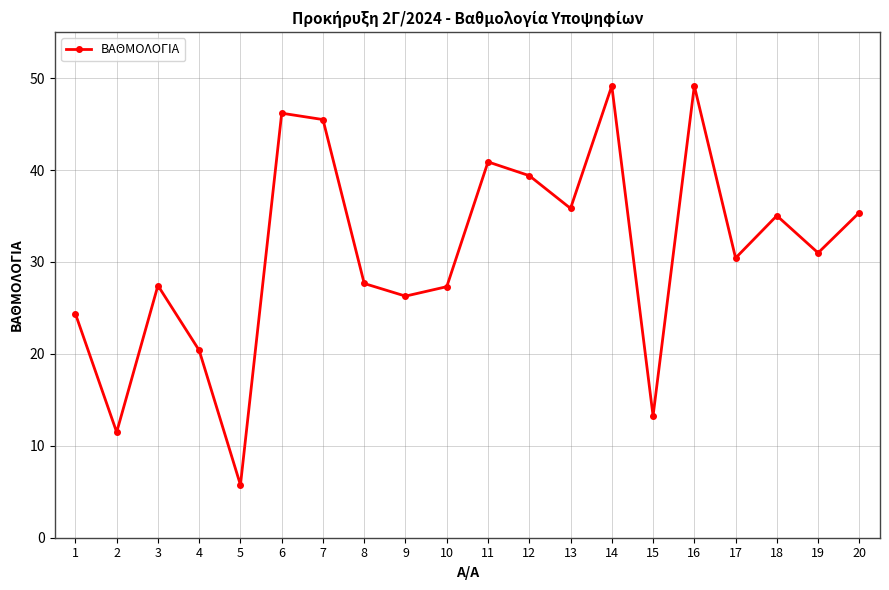

What is the sum of all values?

621.8